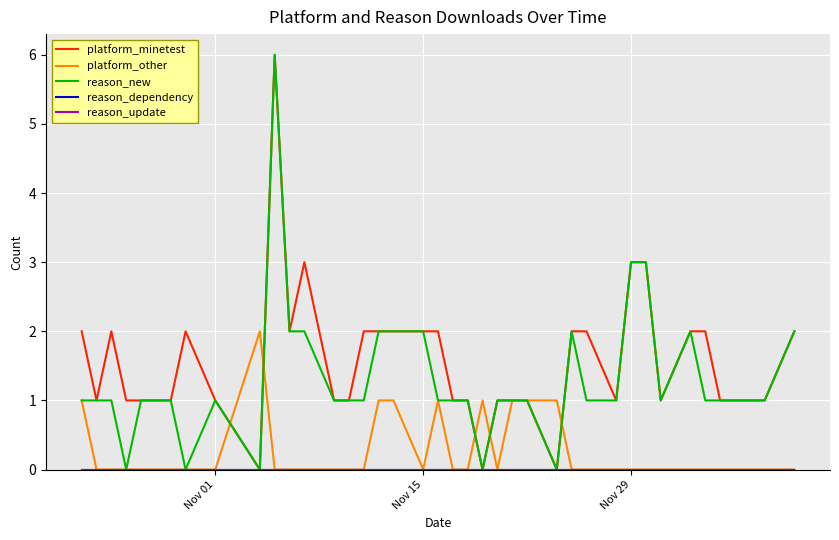

Which category has the highest value in the reason_update series?

Nov 01